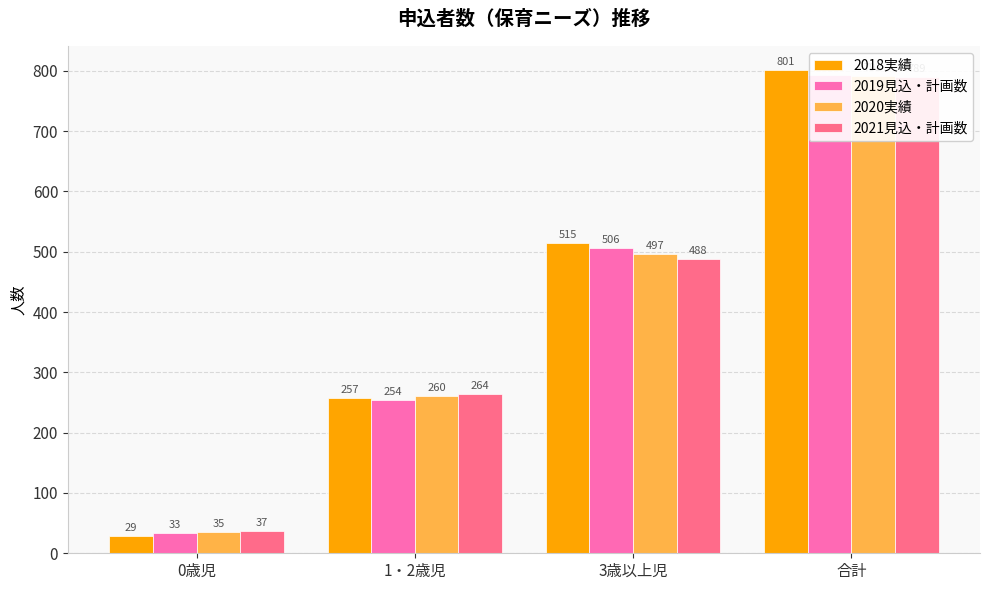

The 2018実績 series shows 801 at 合計. True or false?

True